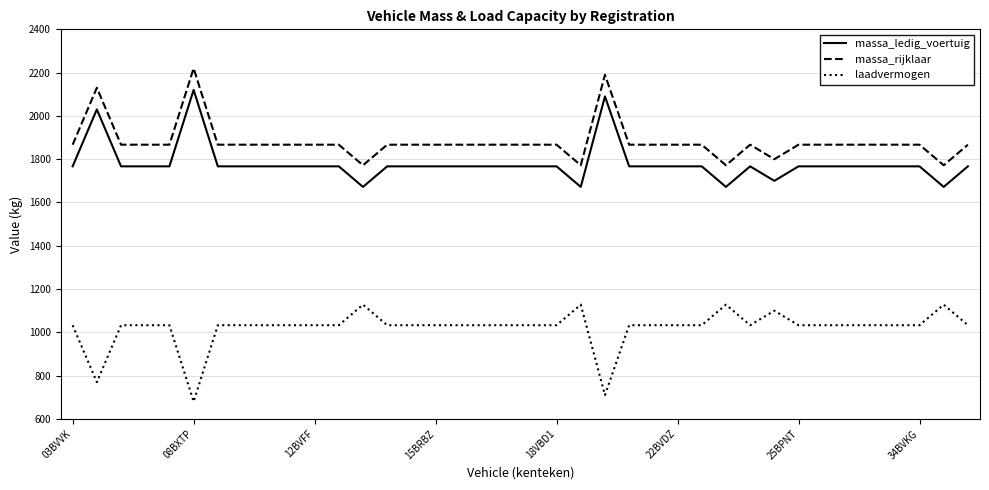

List the series in order of their peak value, highest first.

massa_rijklaar, massa_ledig_voertuig, laadvermogen